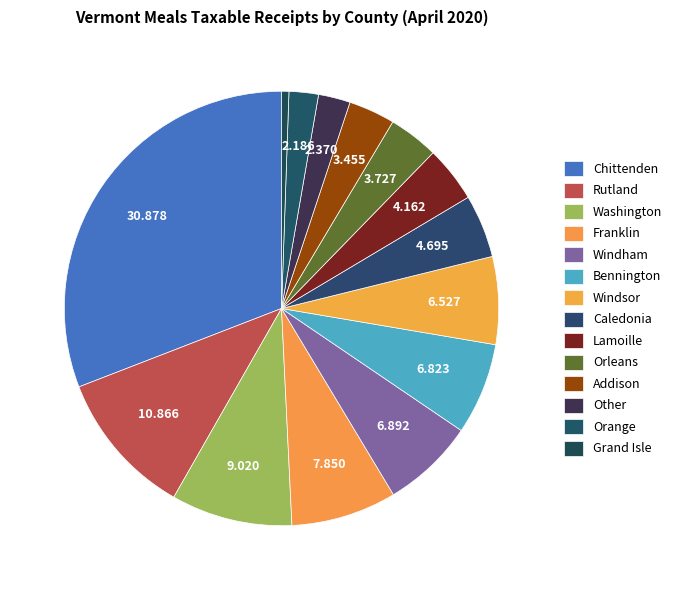

What is the total percentage of Caledonia and Bennington?

11.5%